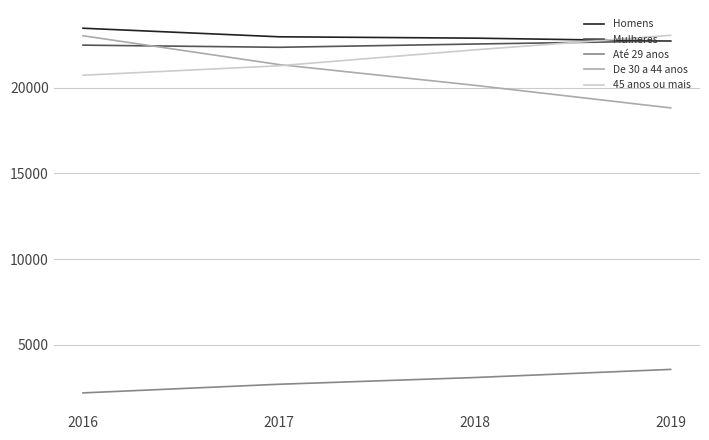

The De 30 a 44 anos series shows 32503 at 2016. True or false?

False